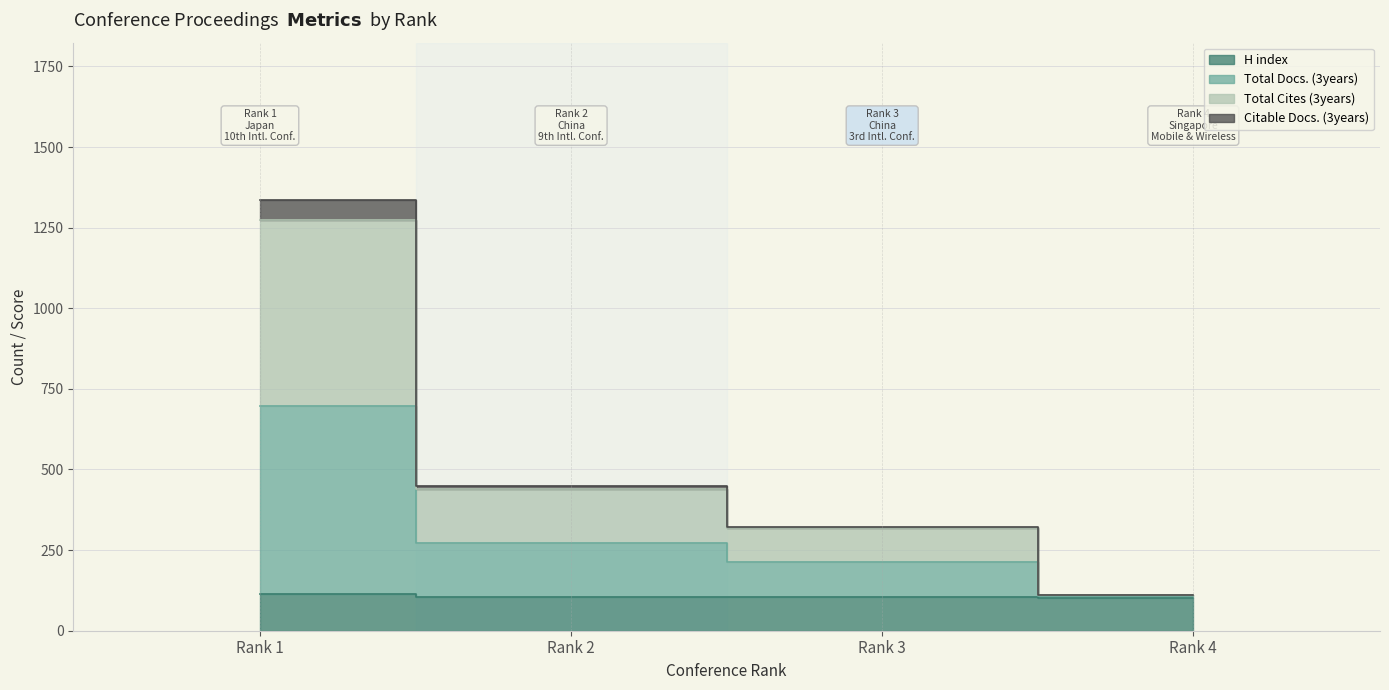

True or false: Citable Docs. (3years) and H index cross at least once.

False